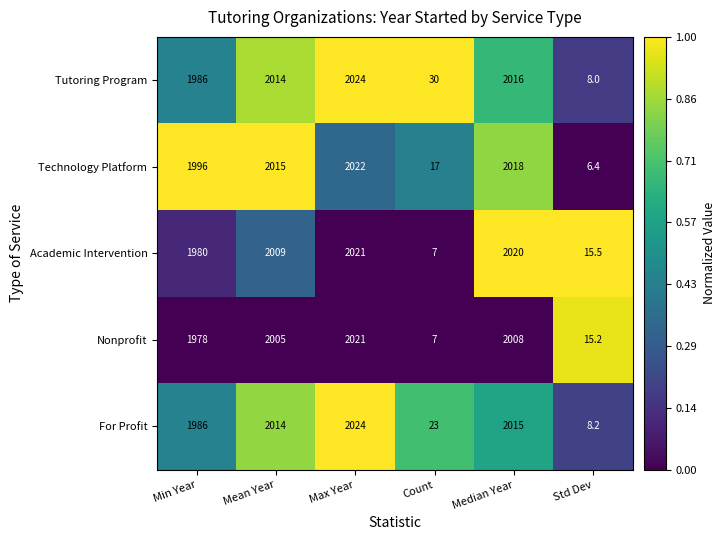

Is the value of Nonprofit at Max Year greater than the value of Academic Intervention at Std Dev?

Yes